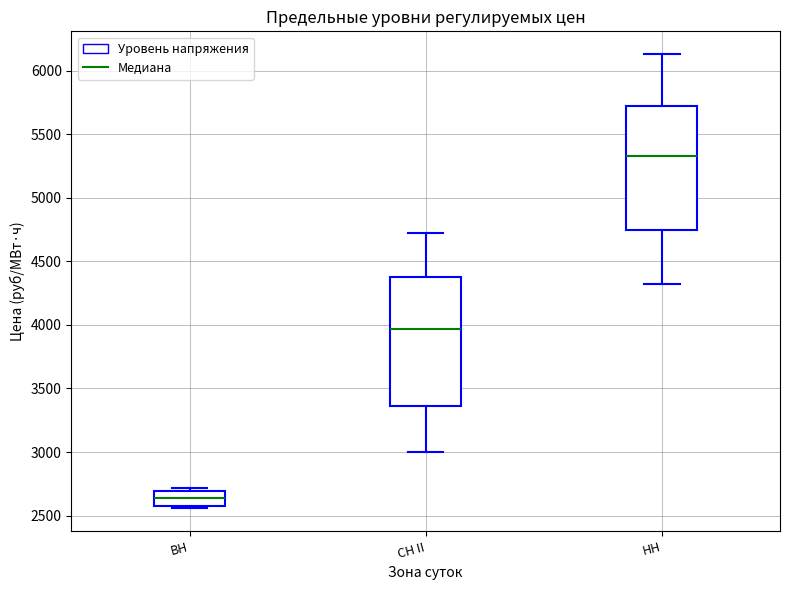

Which box's median line is the lowest?

ВН